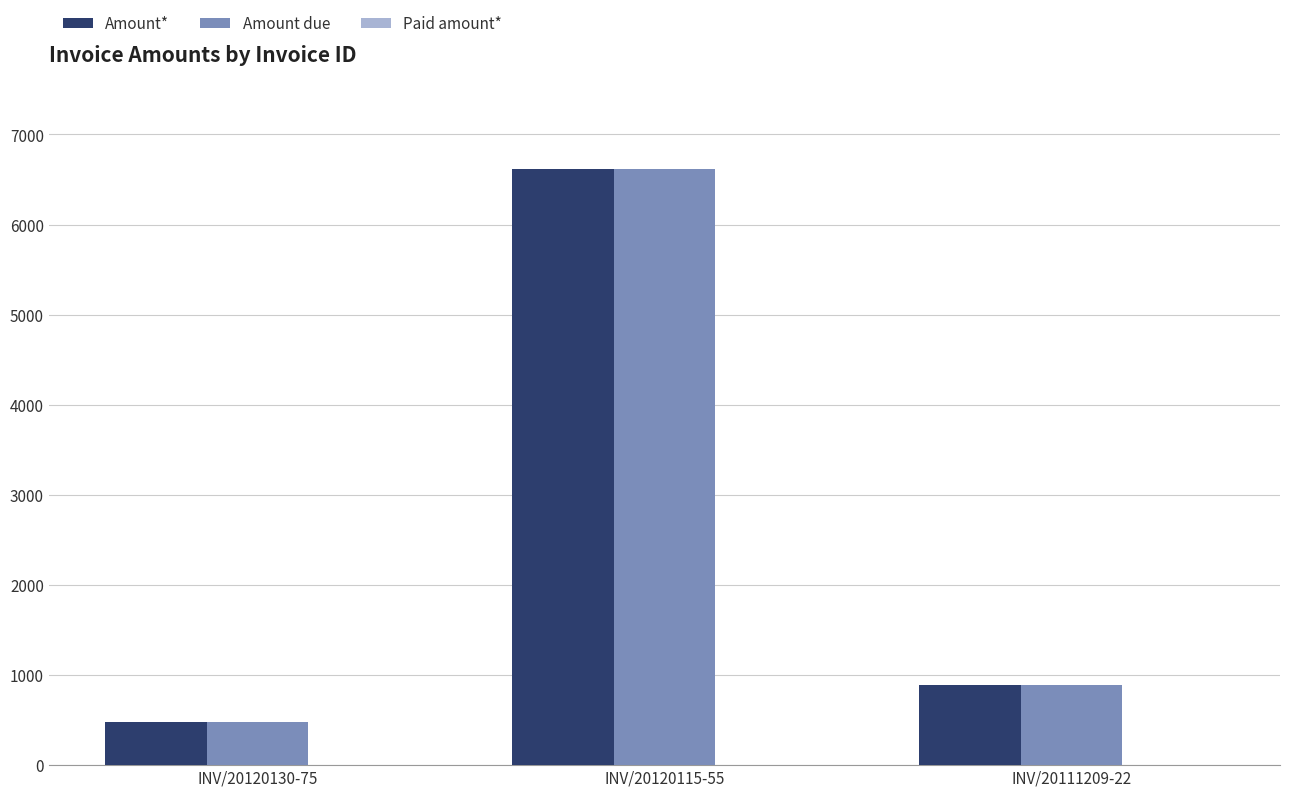

At which label is Amount* closest to 3551?

INV/20111209-22